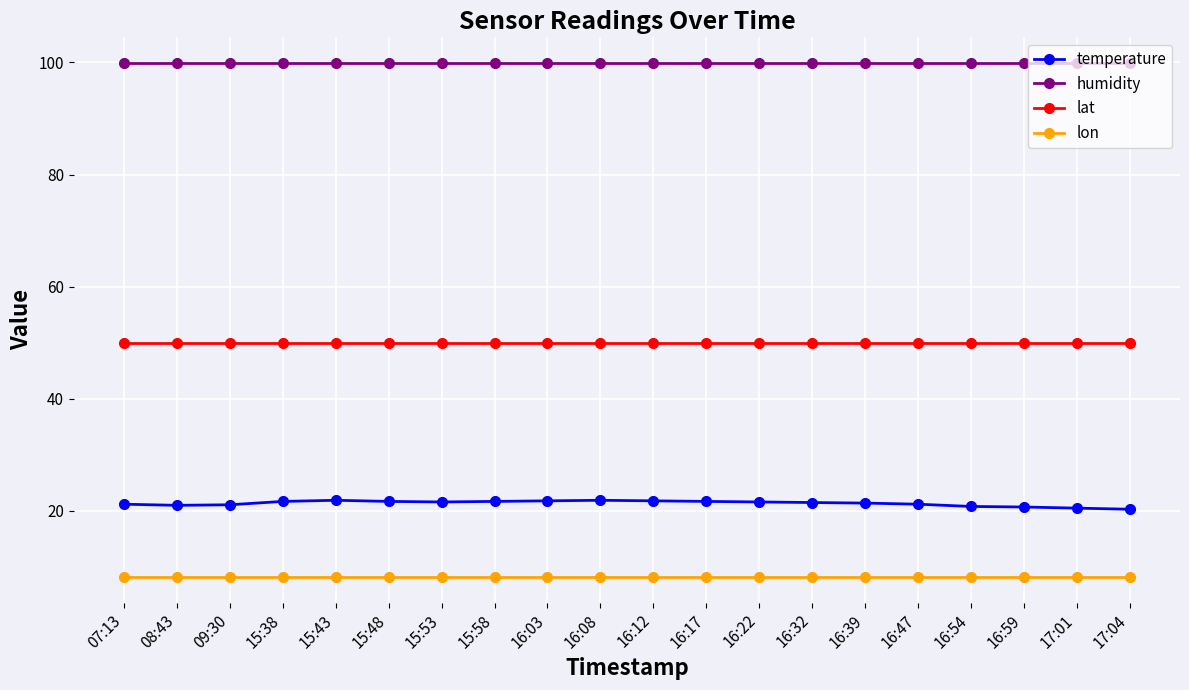

What is the value of the temperature point at the 8th from the left?

21.7